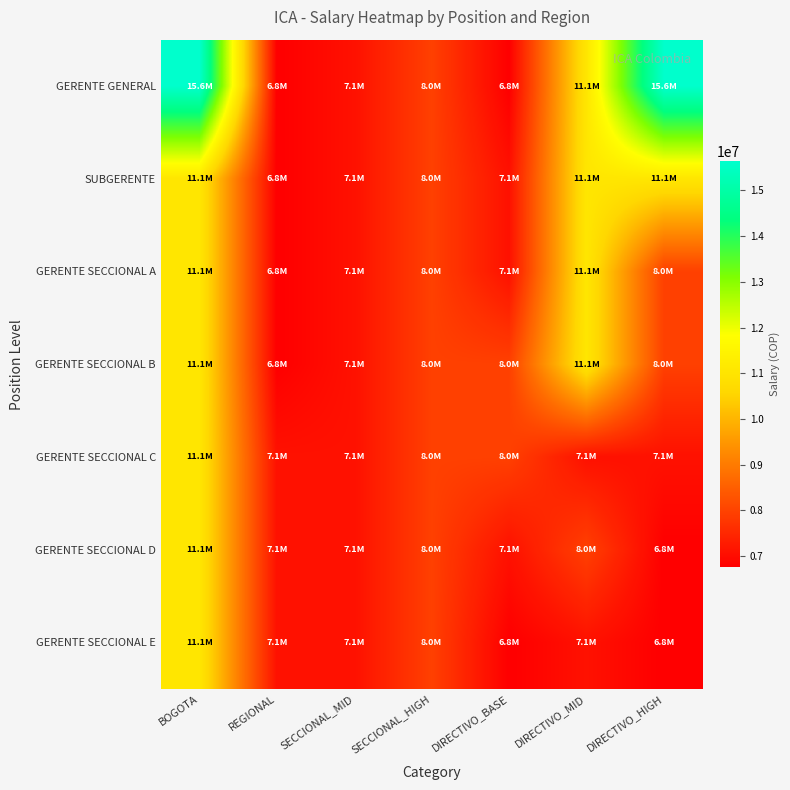

Count the number of data series in this chart.

7